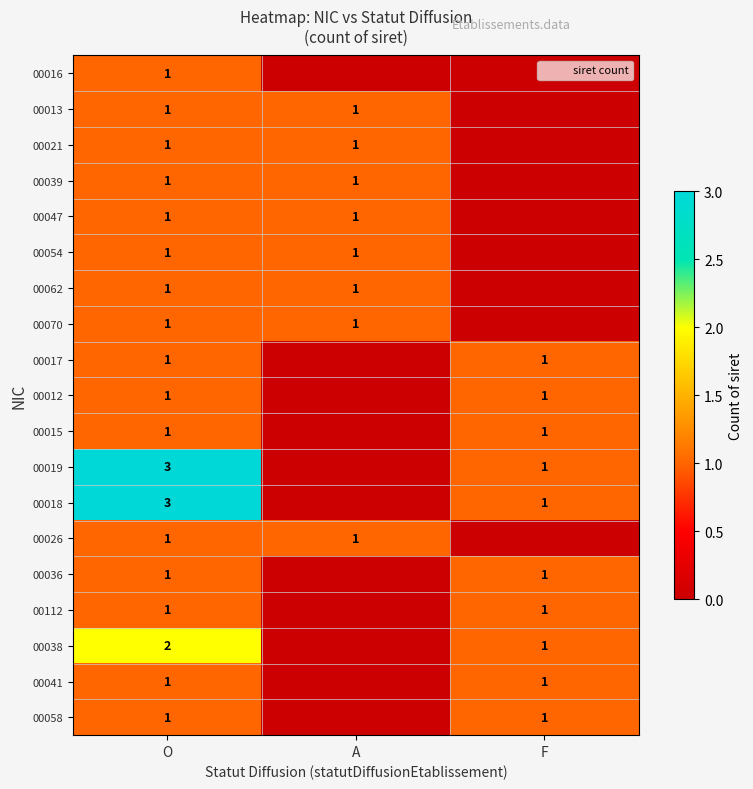

What is the difference between the highest and lowest values at F?

1